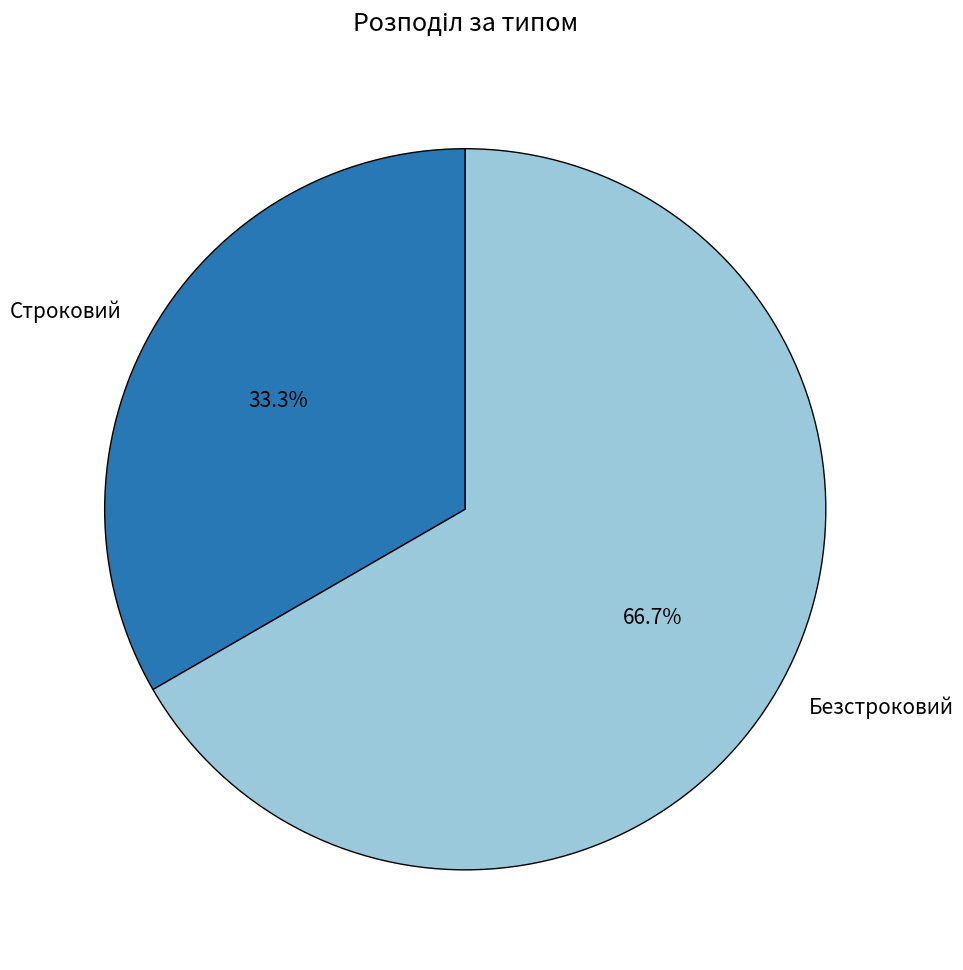

What percentage is the Строковий slice, to the nearest percent?

33%